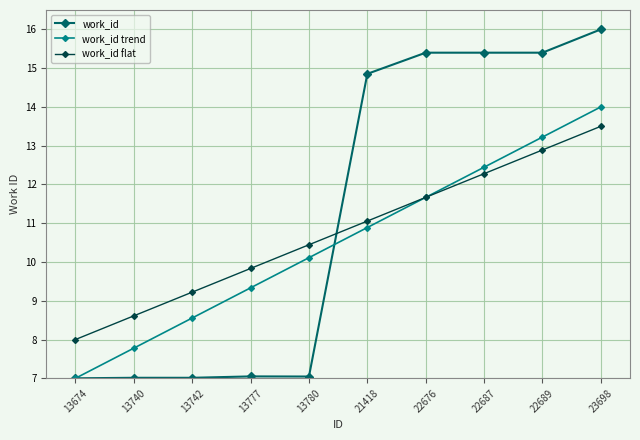

True or false: work_id trend and work_id intersect in this chart.

True